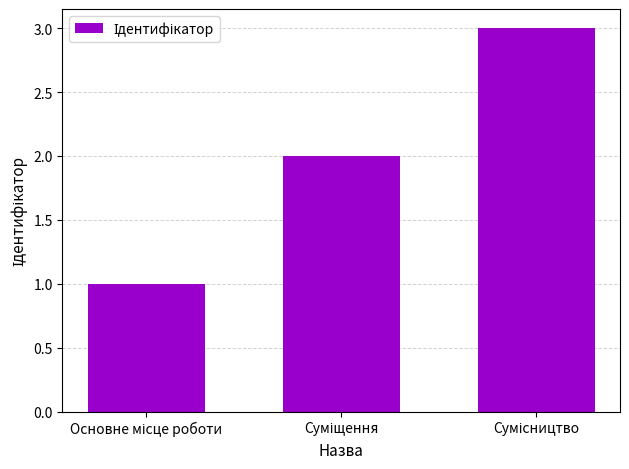

Reading left to right, extract all data points from this chart.

1	2	3